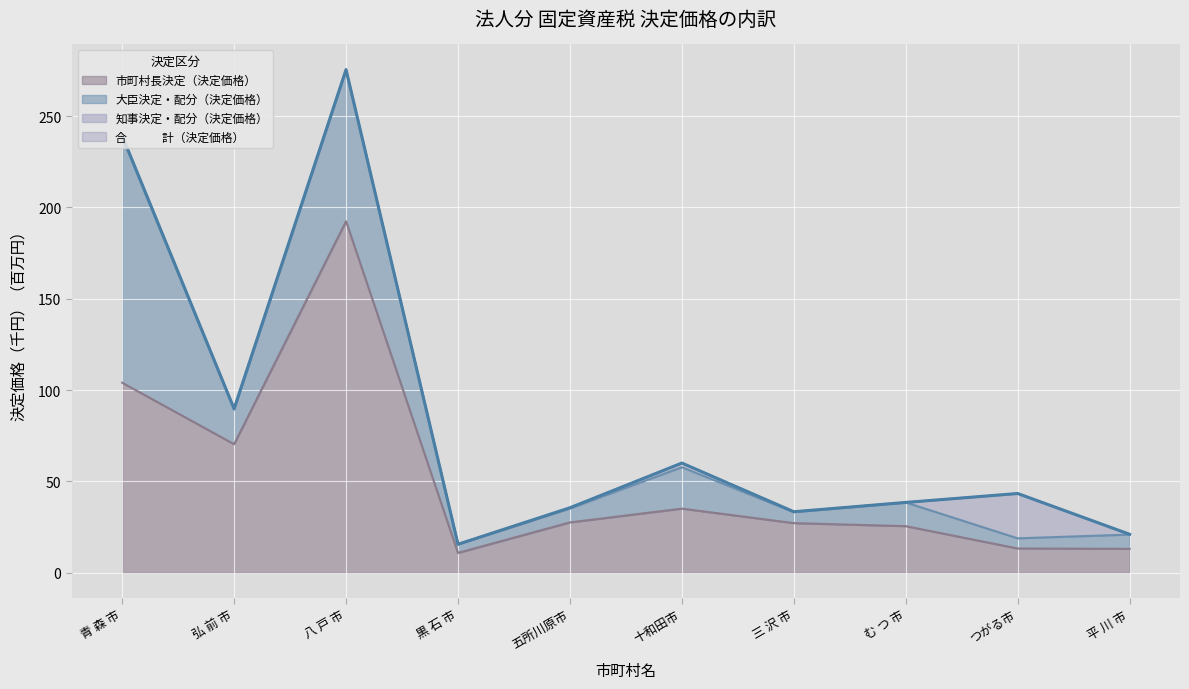

Is it true that 市町村長決定（決定価格） equals 47.0 at 十和田市?

False